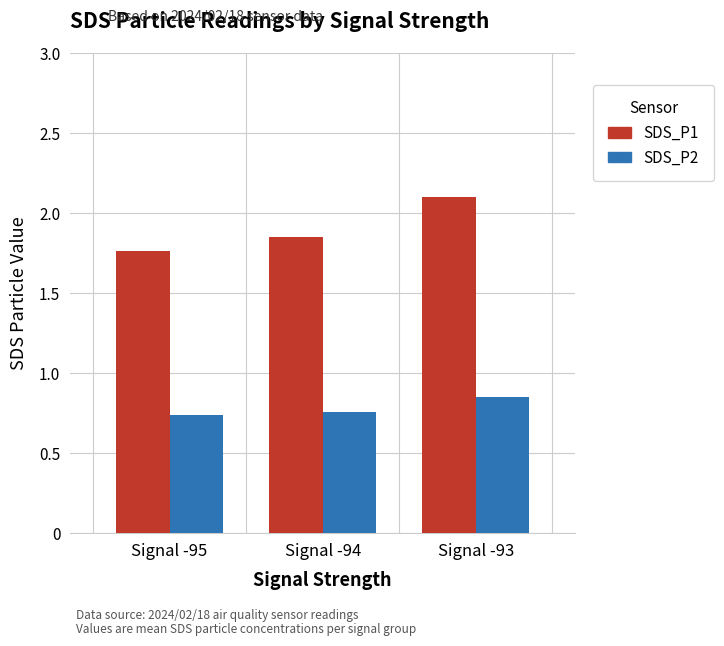

What is the maximum value for SDS_P1?

2.1